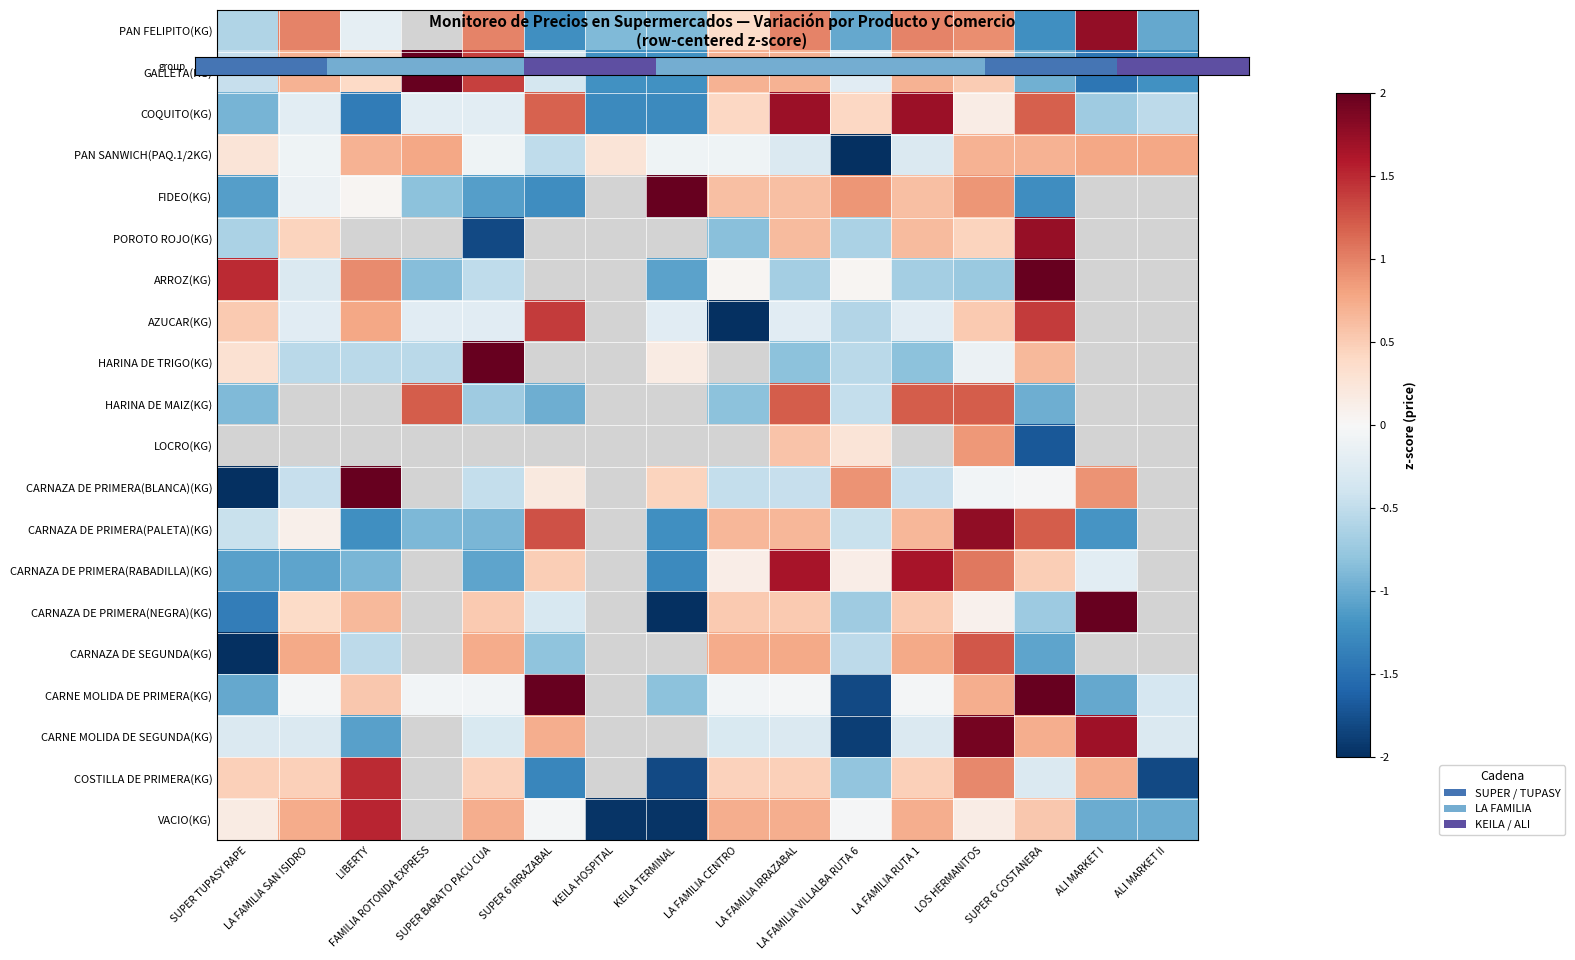

The value of CARNE MOLIDA DE PRIMERA(KG) at ALI MARKET II is -0.3. True or false?

True